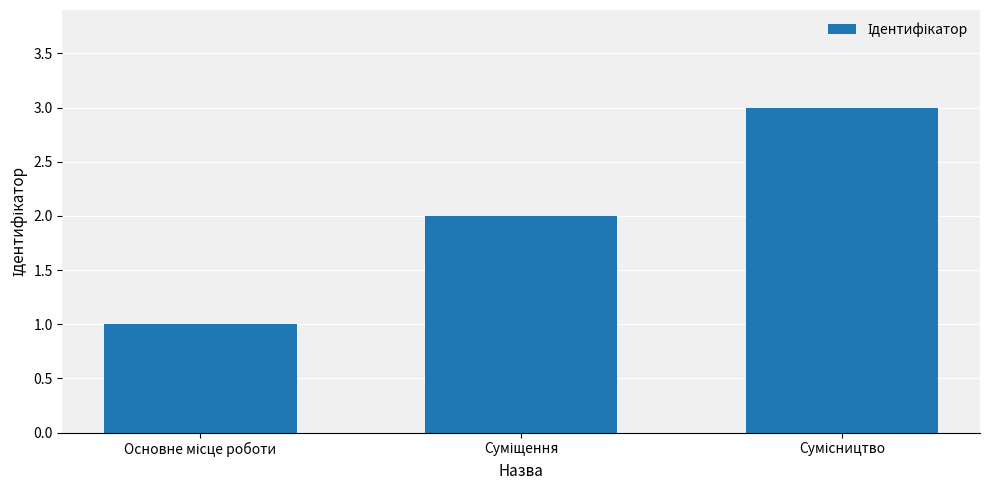

What is the maximum value shown in the chart?

3